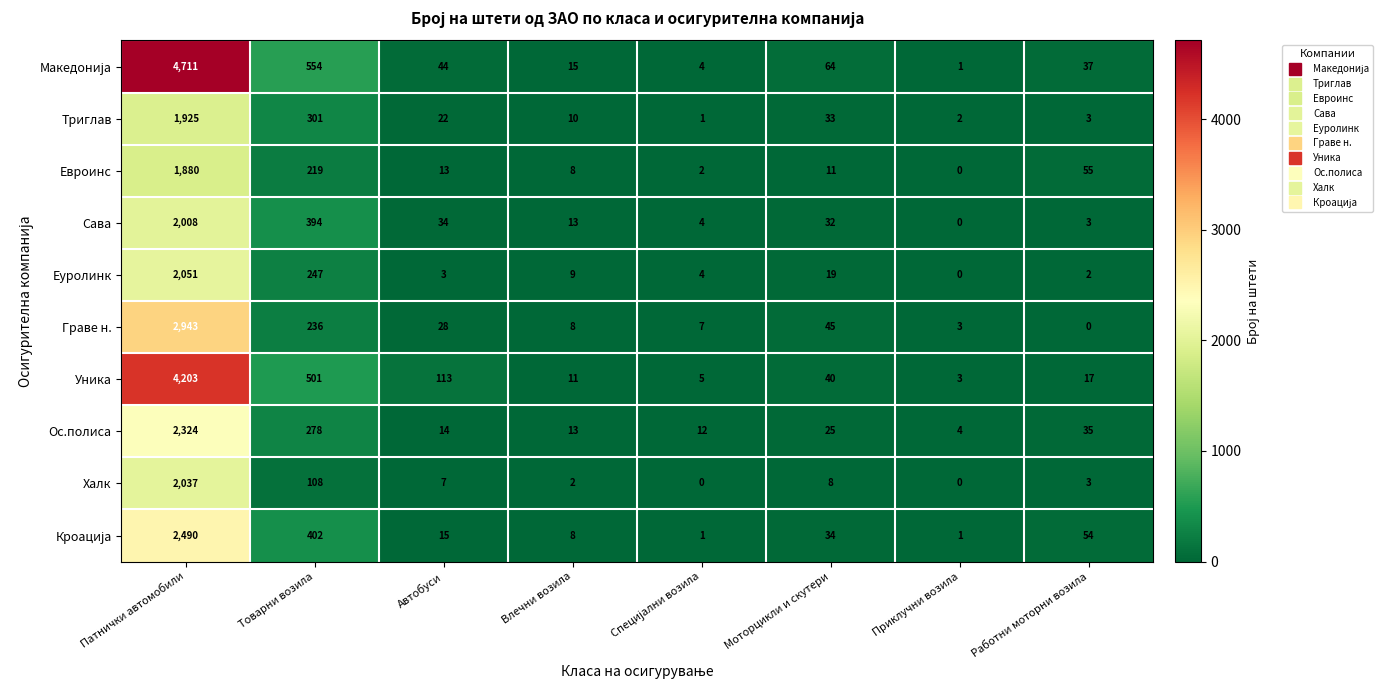

The value of Халк at Моторцикли и скутери is 8. True or false?

True